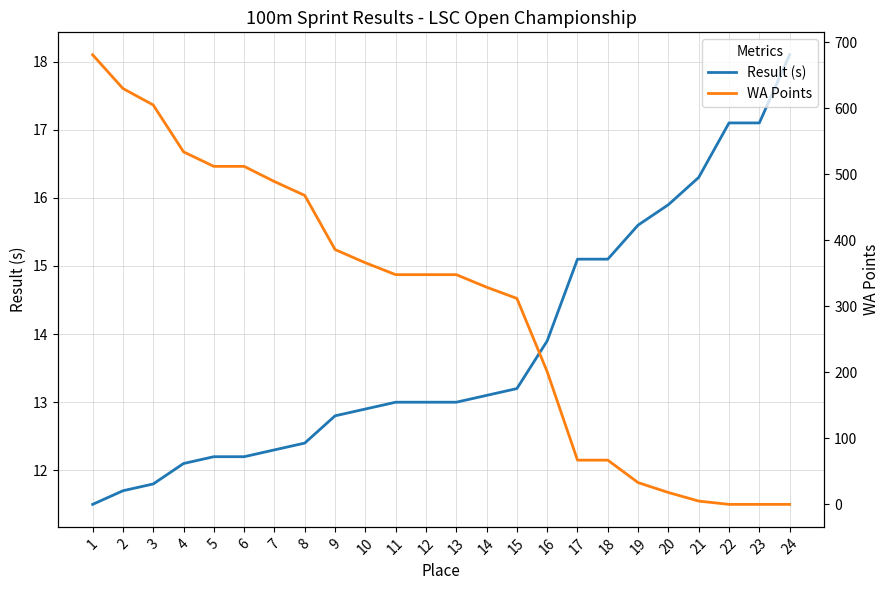

Count the number of data series in this chart.

2